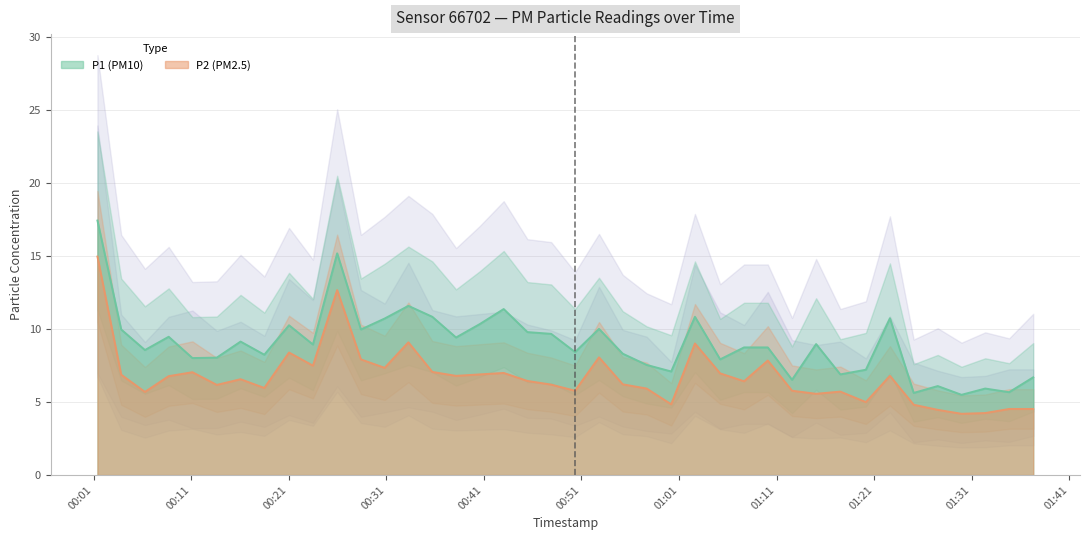

What is the greatest value displayed?

17.4